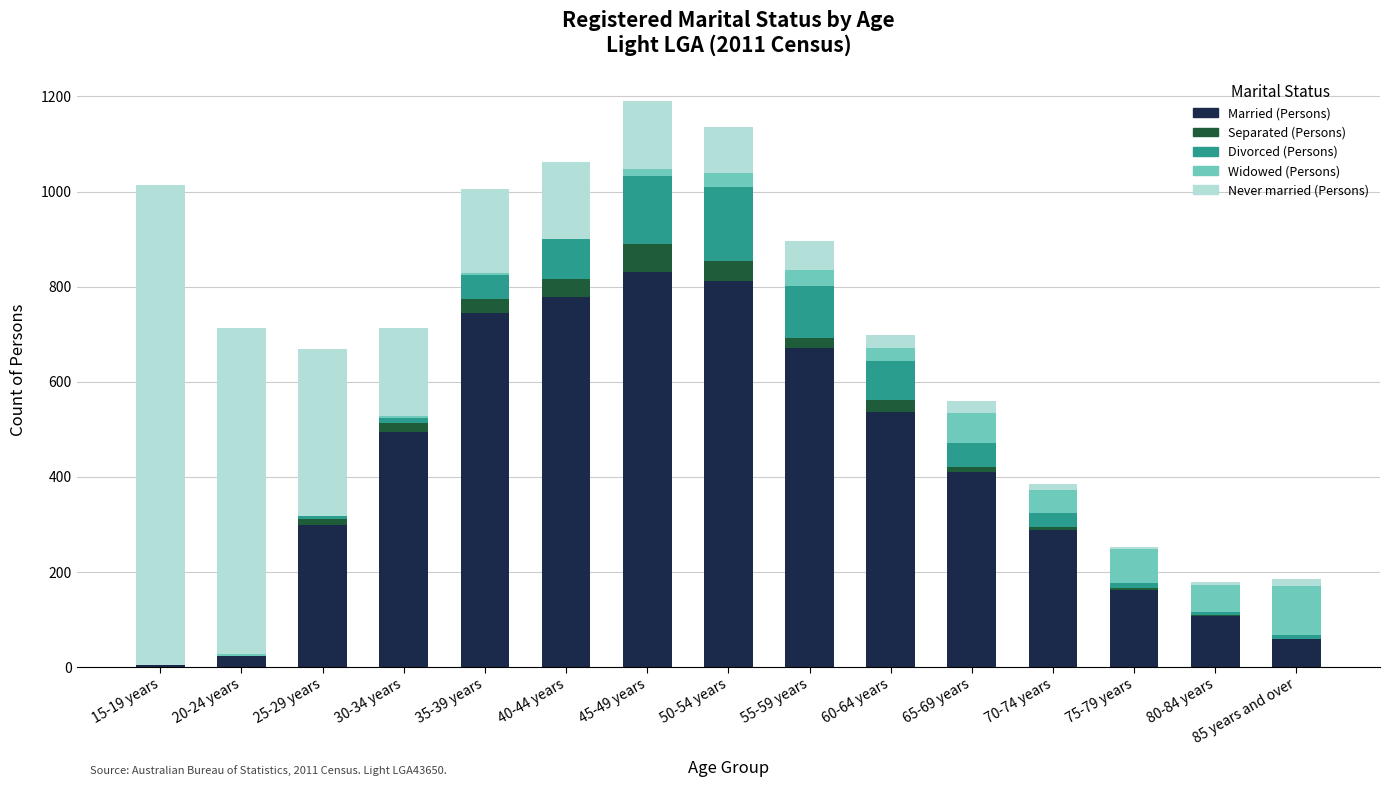

Are the bars horizontal?

No